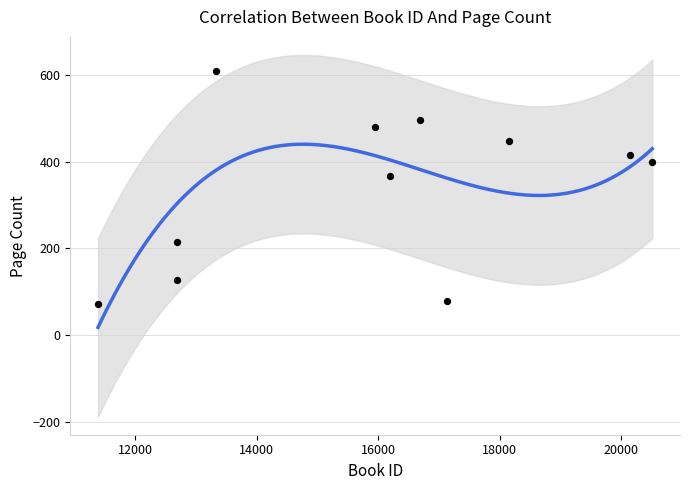

What is the average X value?

15897